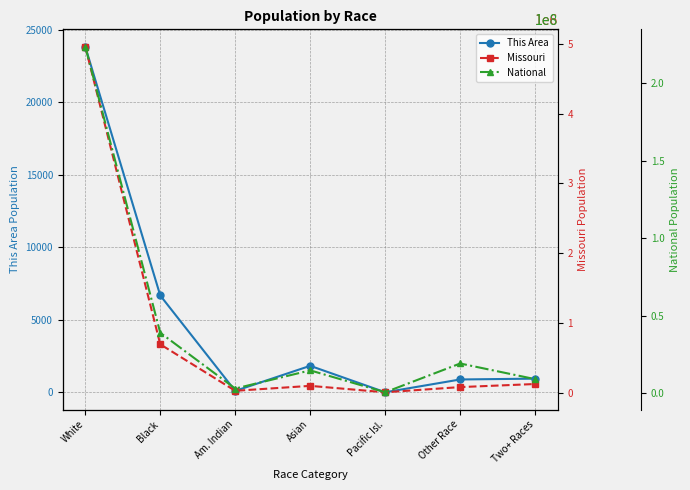

Does the chart have visible grid lines?

Yes